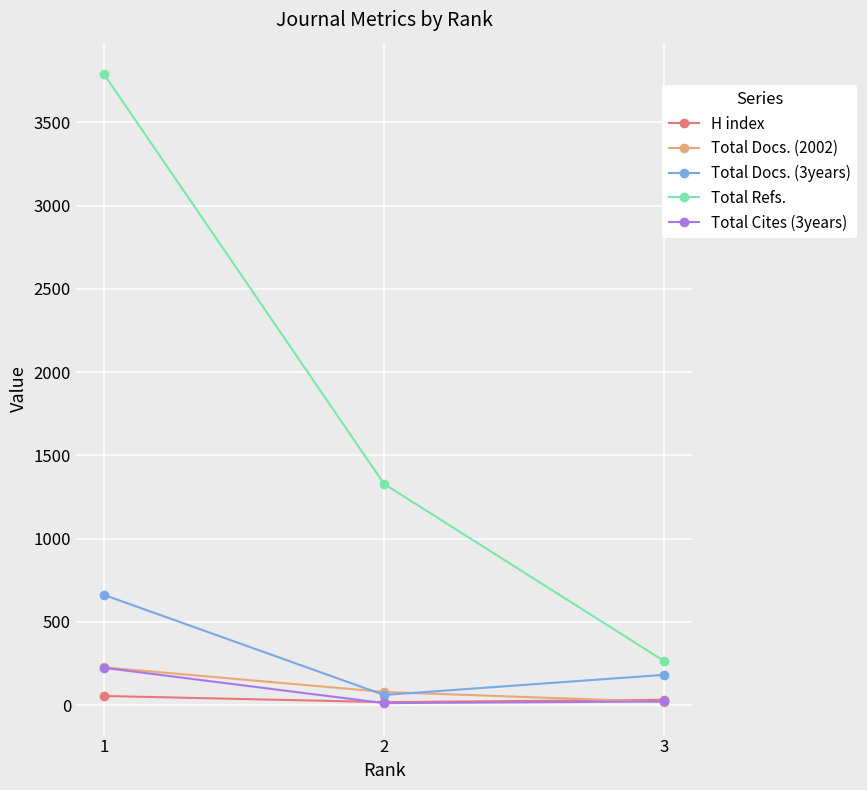

Rank the categories by Total Refs. value from highest to lowest.

1, 2, 3